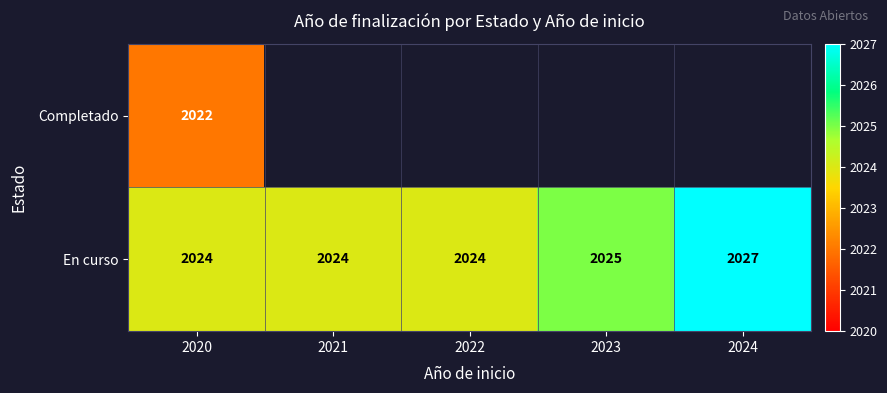

True or false: En curso has a value of 2024 at 2022.

True